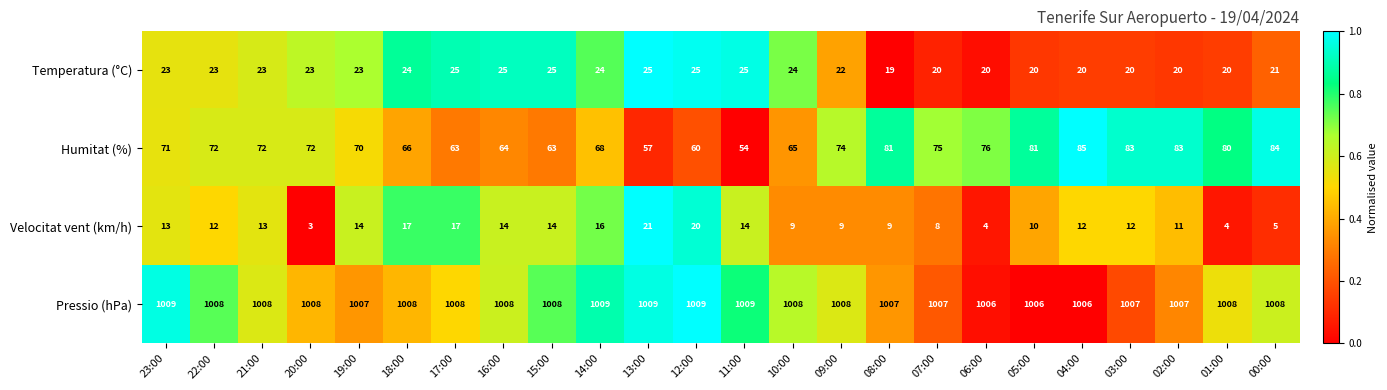

At which category is the sum across all series the highest?

04:00